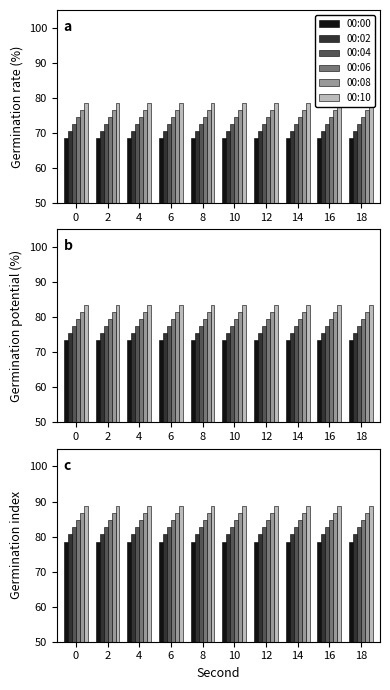

Are the bars grouped side by side (vs. stacked)?

Yes